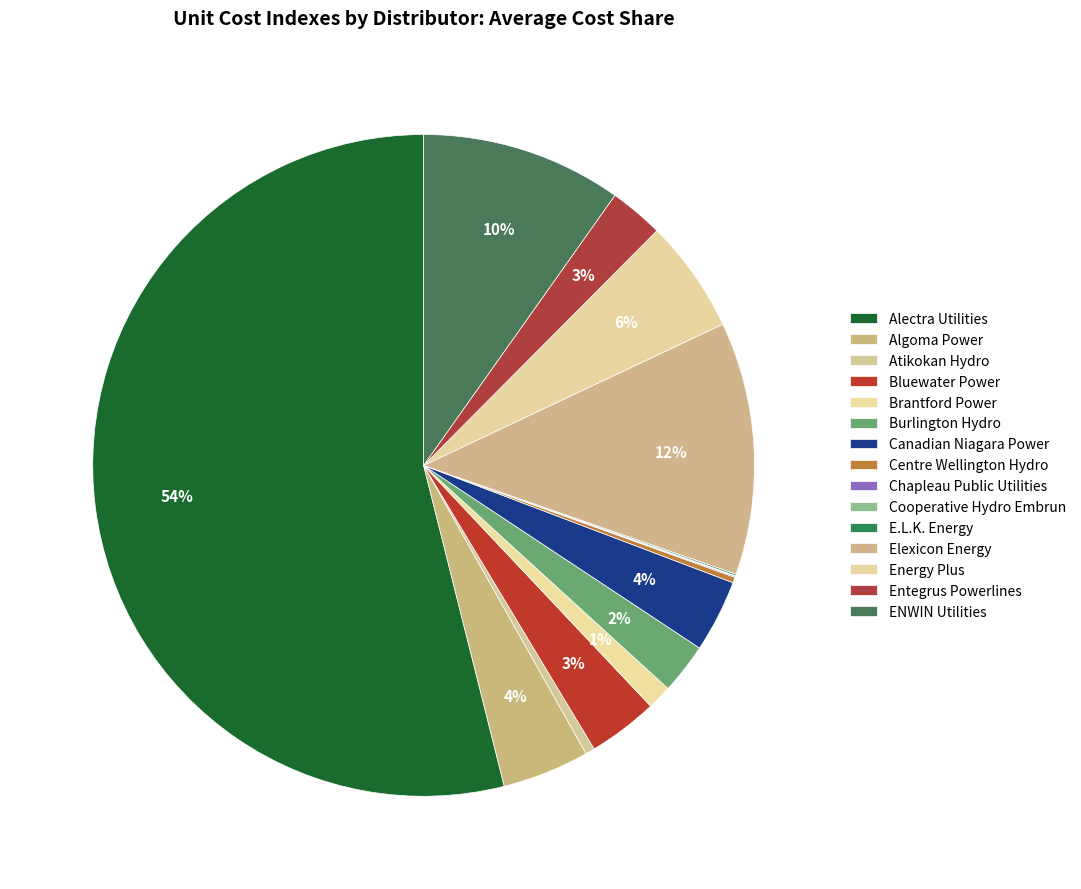

How many slices are in this pie chart?

15